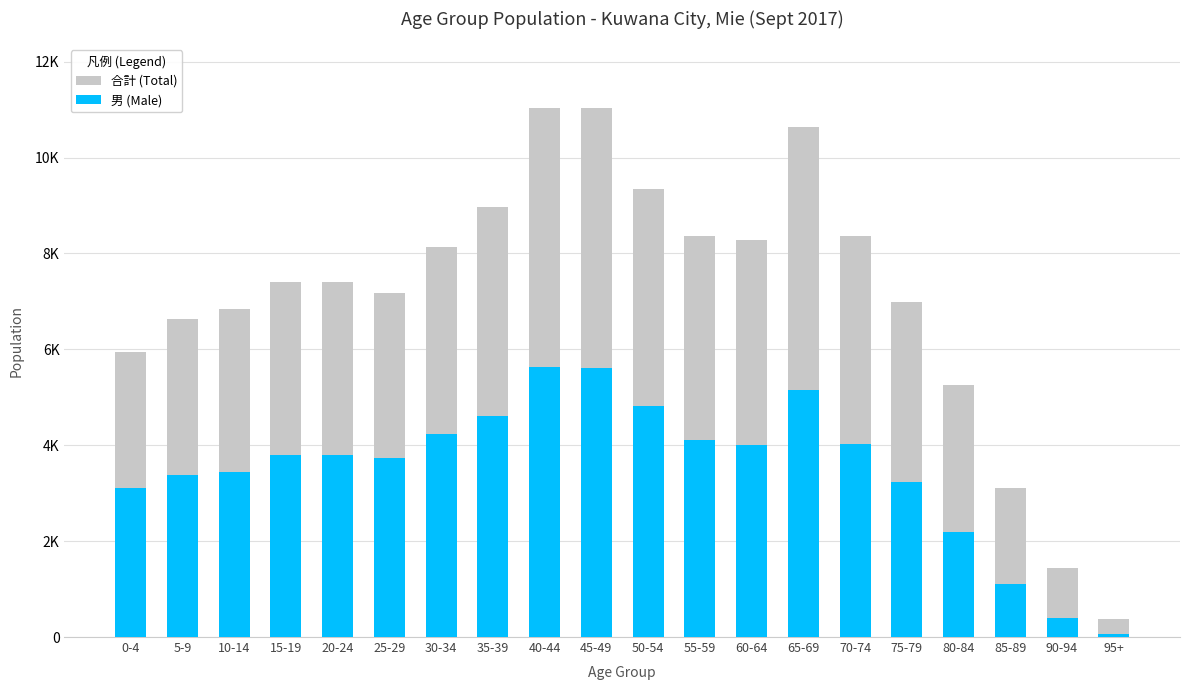

Reading right to left, list all the values displayed in this chart.

合計 (Total): 95+=366	90-94=1438	85-89=3116	80-84=5250	75-79=6980	70-74=8370	65-69=10629	60-64=8274	55-59=8368	50-54=9347	45-49=11034	40-44=11041	35-39=8964	30-34=8144	25-29=7166	20-24=7397	15-19=7409	10-14=6849	5-9=6634	0-4=5955
男 (Male): 95+=72	90-94=400	85-89=1111	80-84=2190	75-79=3238	70-74=4028	65-69=5148	60-64=4011	55-59=4115	50-54=4824	45-49=5609	40-44=5637	35-39=4605	30-34=4231	25-29=3724	20-24=3796	15-19=3797	10-14=3449	5-9=3371	0-4=3107